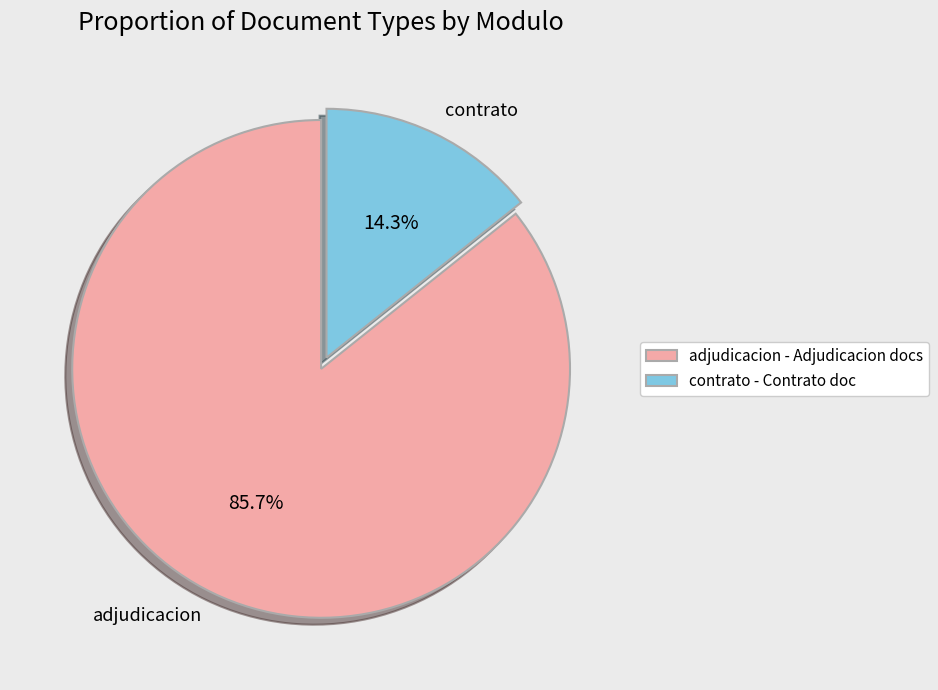

Between adjudicacion and contrato, which is larger?

adjudicacion